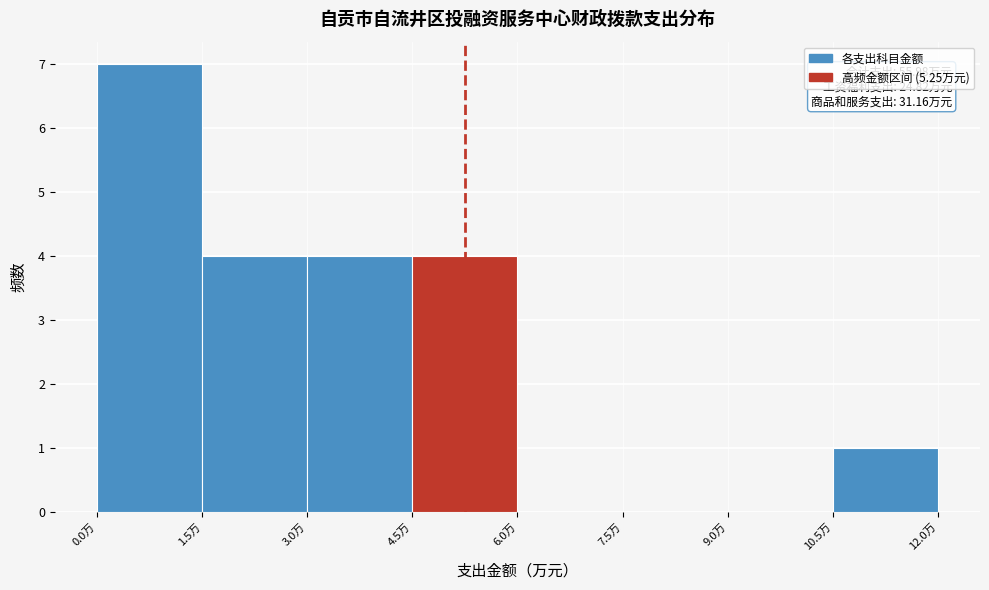

Which range on the x-axis has the tallest bar?

0.0 to 1.5